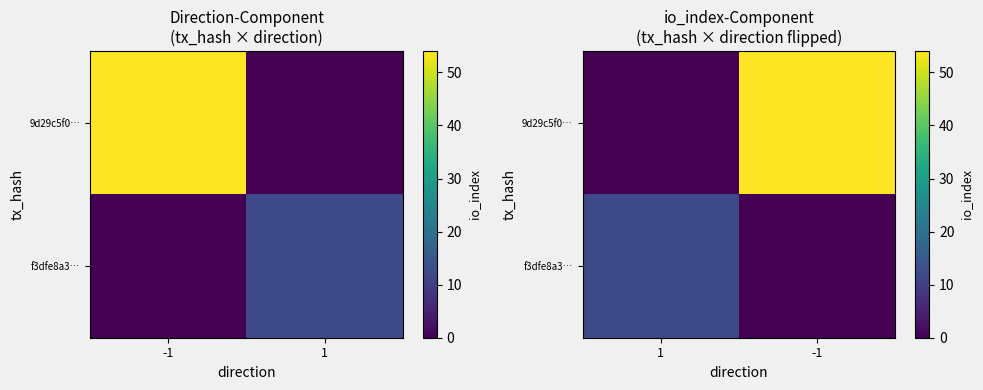

What is the sum of all f3dfe8a3… values?

12